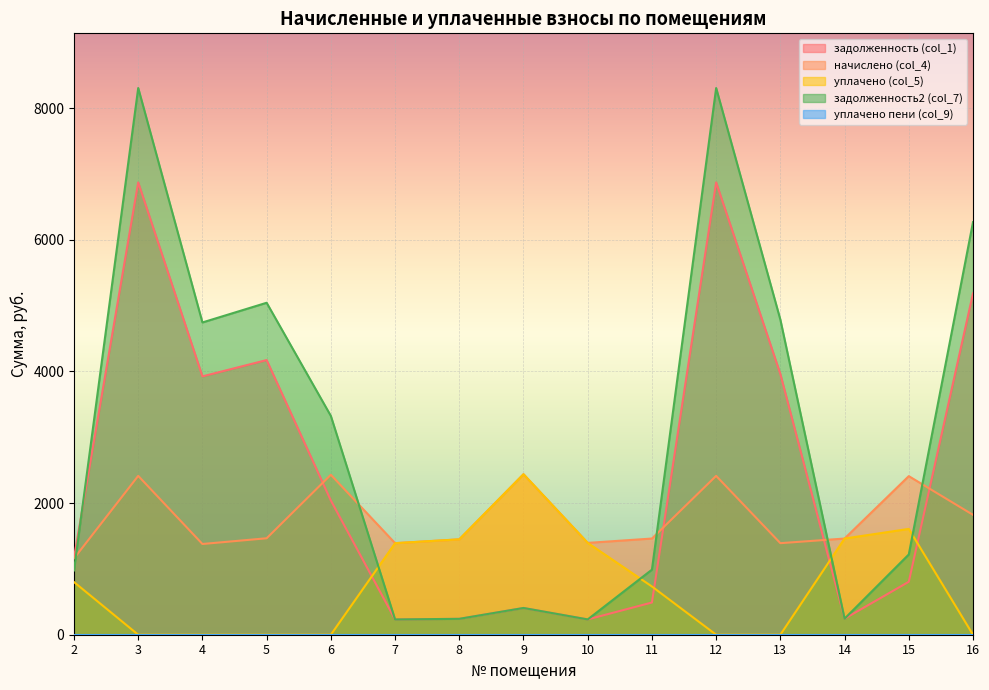

True or false: задолженность2 (col_7) has a value of 6269.3 at 16.

True